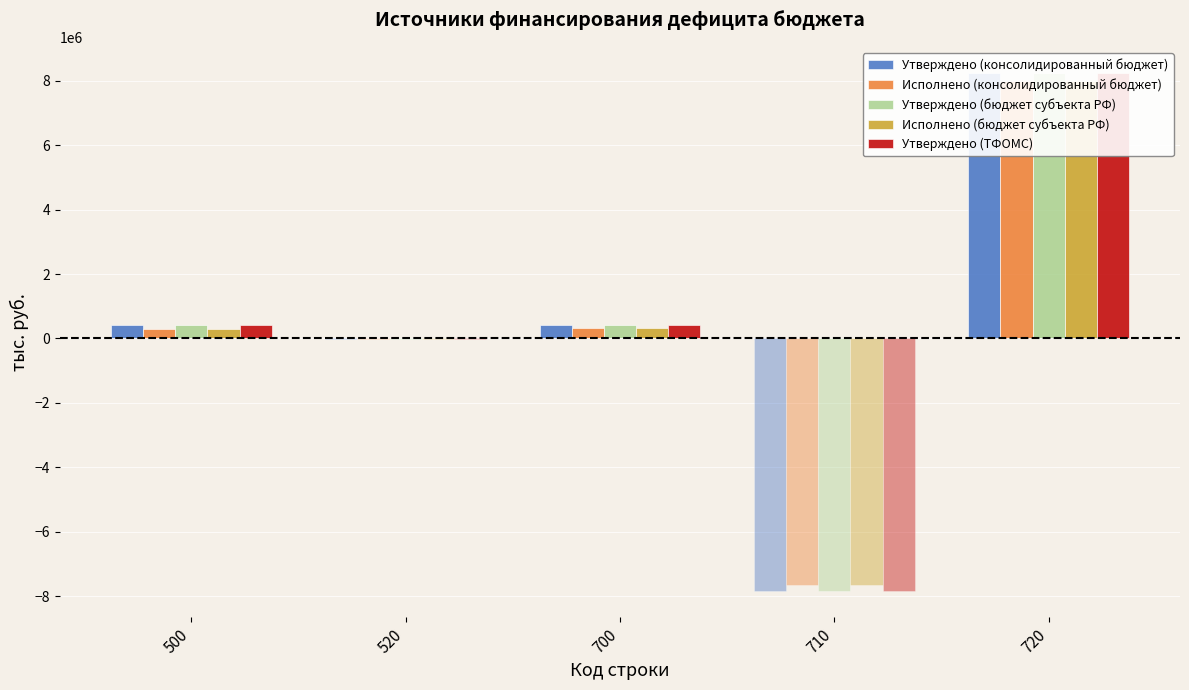

What is the spread (max minus min) of values at 720?

265677.2